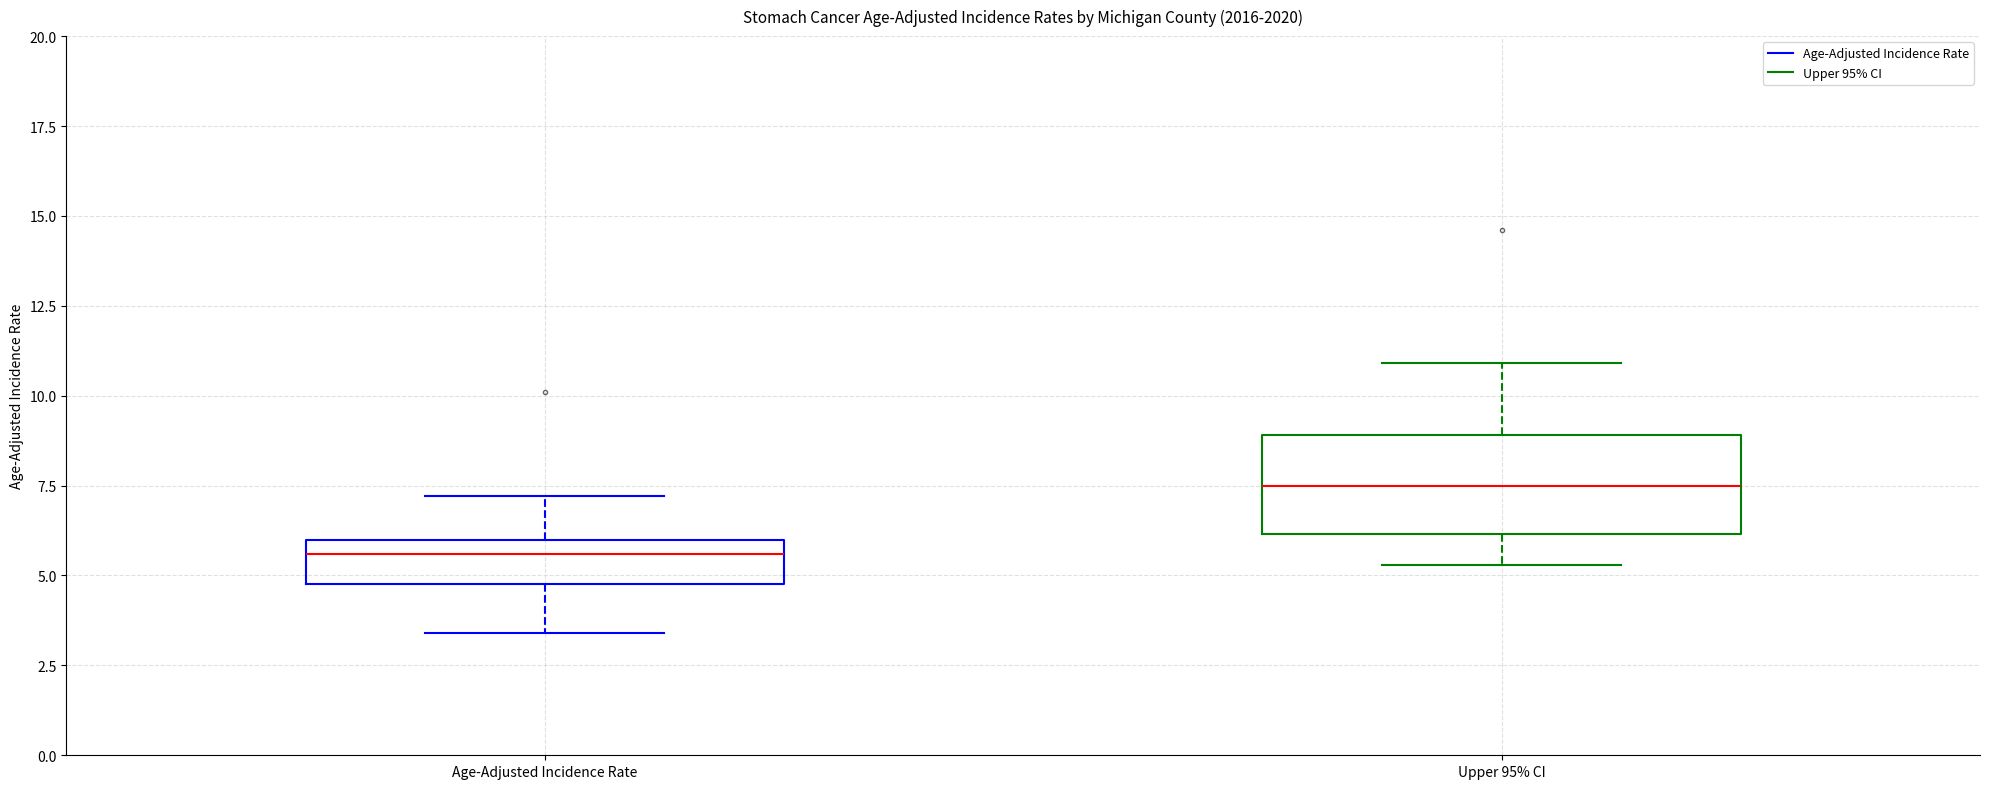

Comparing the boxes themselves (not the whiskers), which one is the tallest?

Upper 95% CI